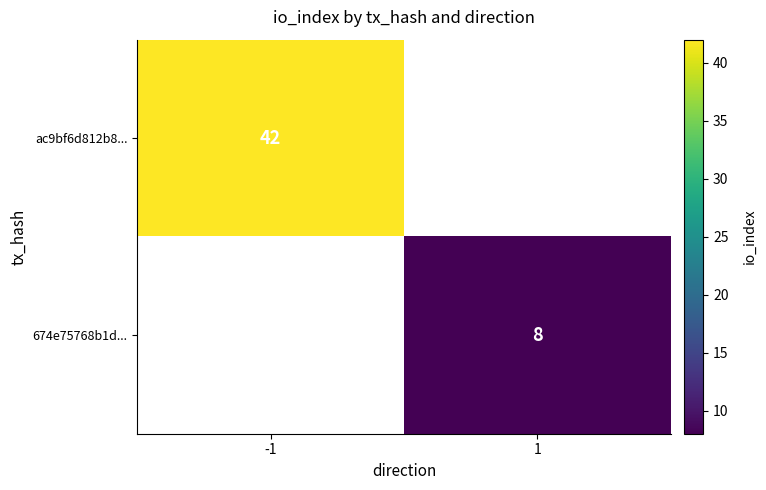

Is it true that 674e75768b1d... equals 13 at 1?

False